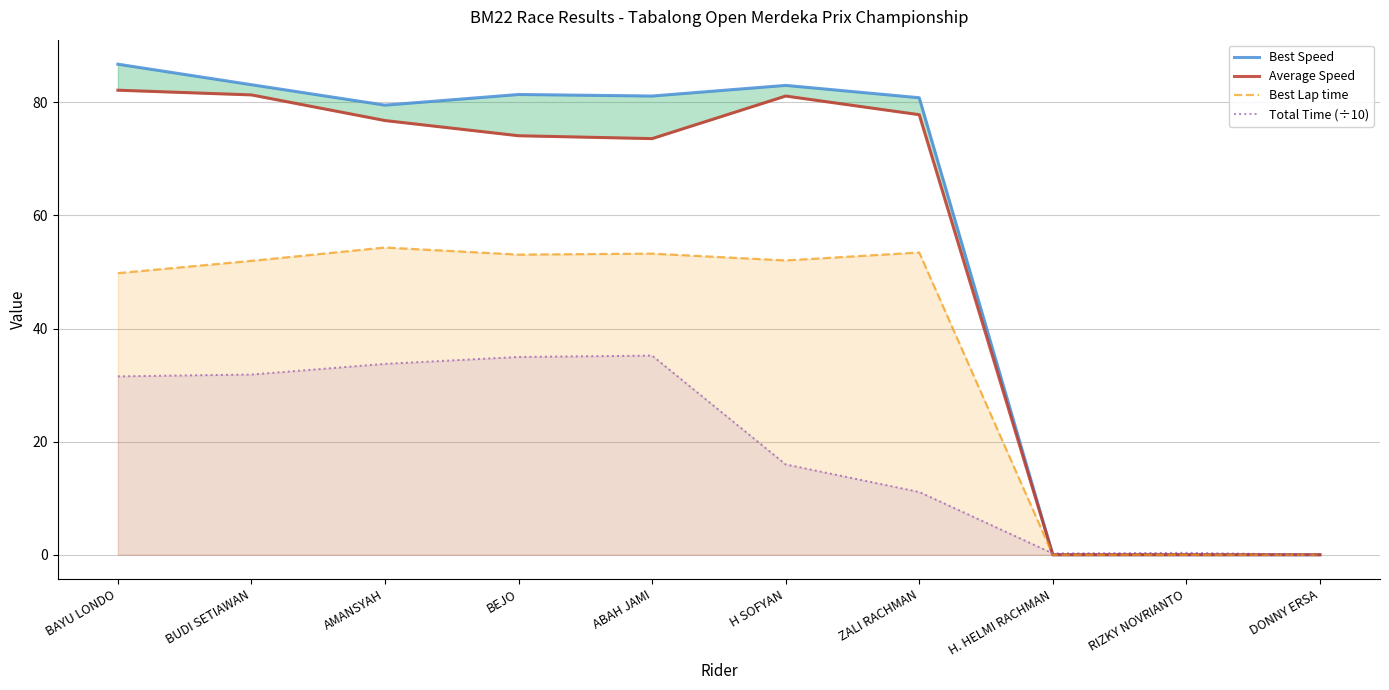

What is the greatest value displayed?

86.7